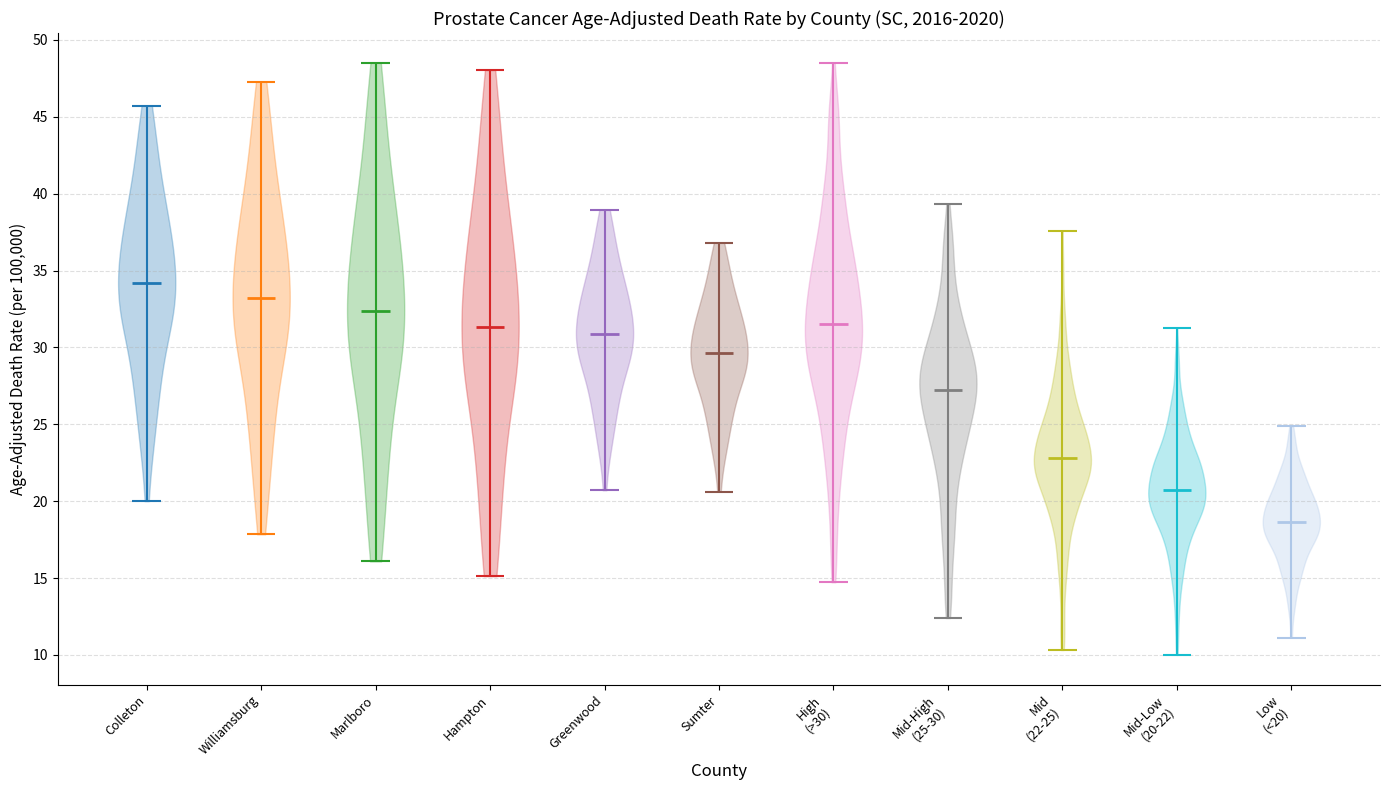

Reading left to right, read every violin against the y-axis: where its median line is, and the lowest and highest points it reaches. The values are not printed on the chart, so give them approximately, as read against the axis.

Colleton: median line 34.0, lowest point 20.0, highest point 45.5
Williamsburg: median line 33.0, lowest point 18.0, highest point 47.5
Marlboro: median line 32.5, lowest point 16.0, highest point 48.5
Hampton: median line 31.5, lowest point 15.0, highest point 48.0
Greenwood: median line 31.0, lowest point 20.5, highest point 39.0
Sumter: median line 29.5, lowest point 20.5, highest point 37.0
High (>30): median line 31.5, lowest point 14.5, highest point 48.5
Mid-High (25-30): median line 27.0, lowest point 12.5, highest point 39.5
Mid (22-25): median line 23.0, lowest point 10.5, highest point 37.5
Mid-Low (20-22): median line 20.5, lowest point 10.0, highest point 31.5
Low (<20): median line 18.5, lowest point 11.0, highest point 25.0